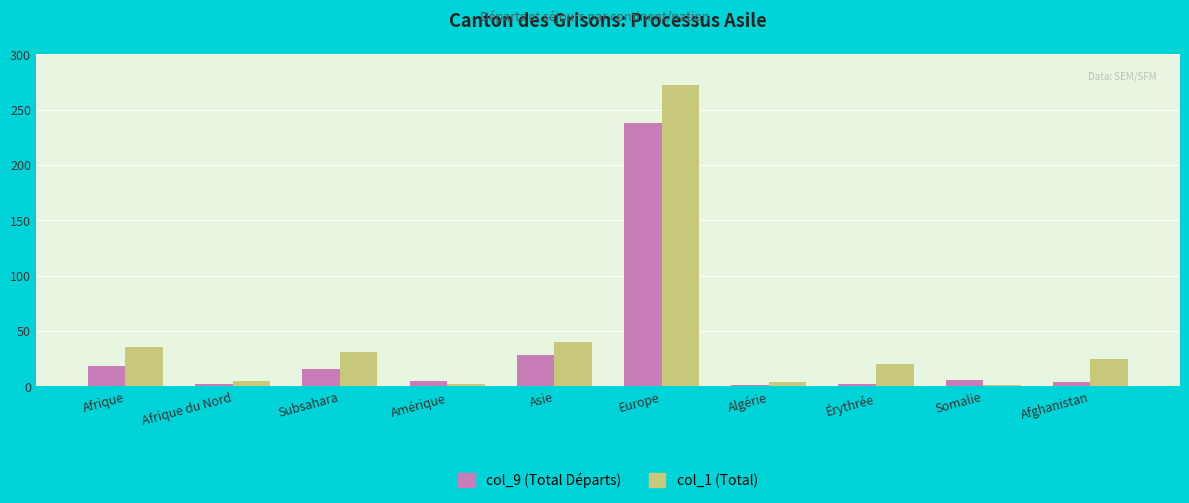

Rank the series by their maximum value, from lowest to highest.

col_9 (Total Départs), col_1 (Total)